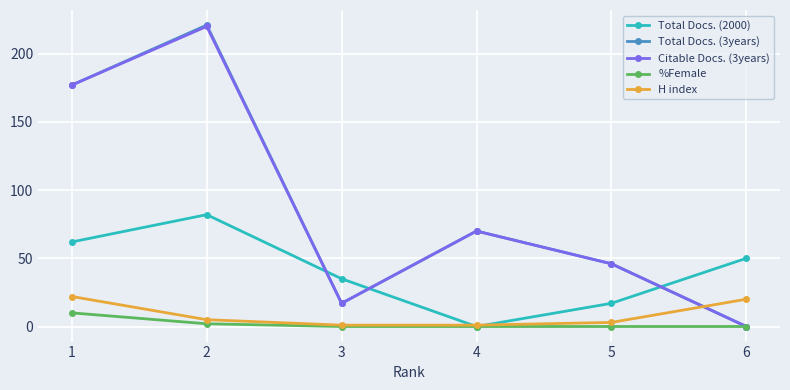

The Citable Docs. (3years) series shows 84 at 1. True or false?

False